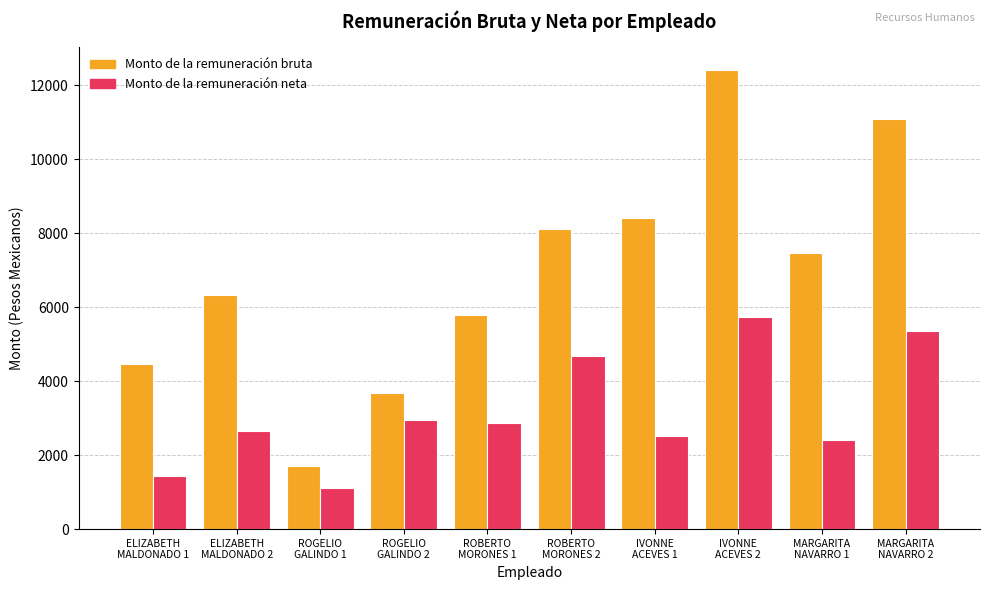

How many bars are there in total?

20